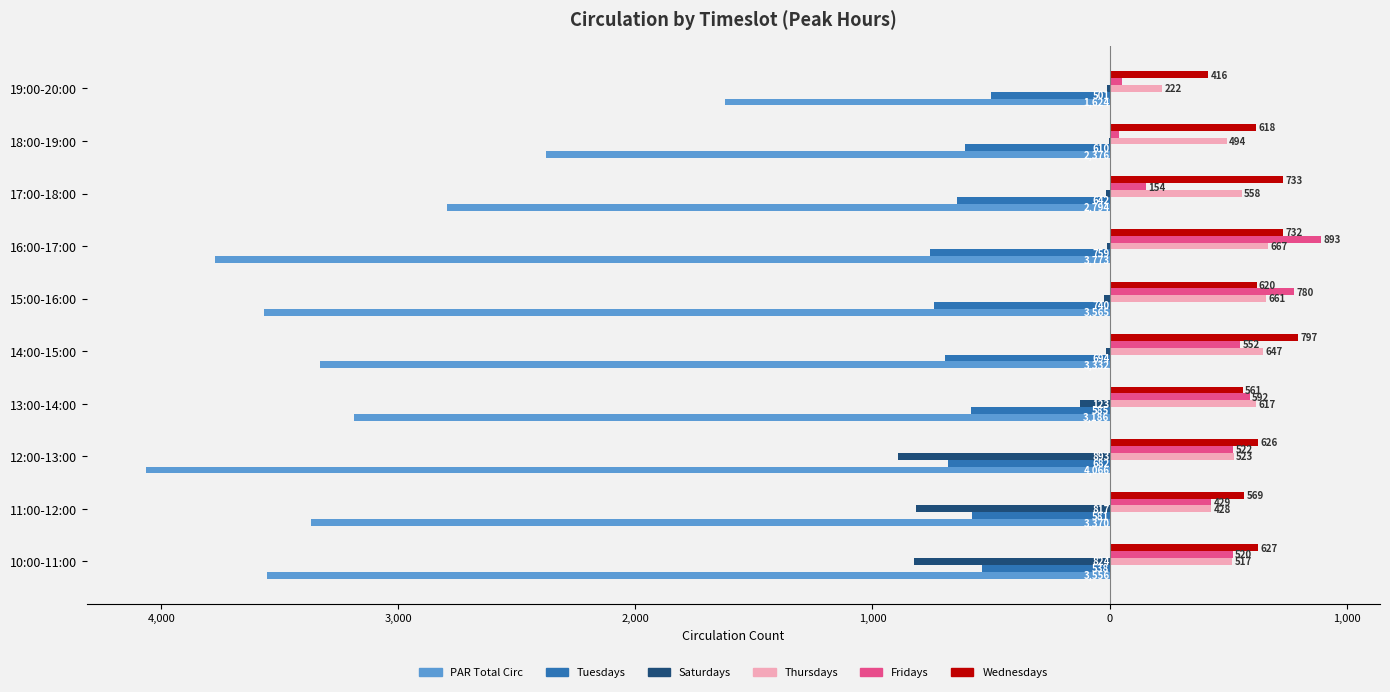

What is the difference between the maximum and minimum values in the Tuesdays series?

258